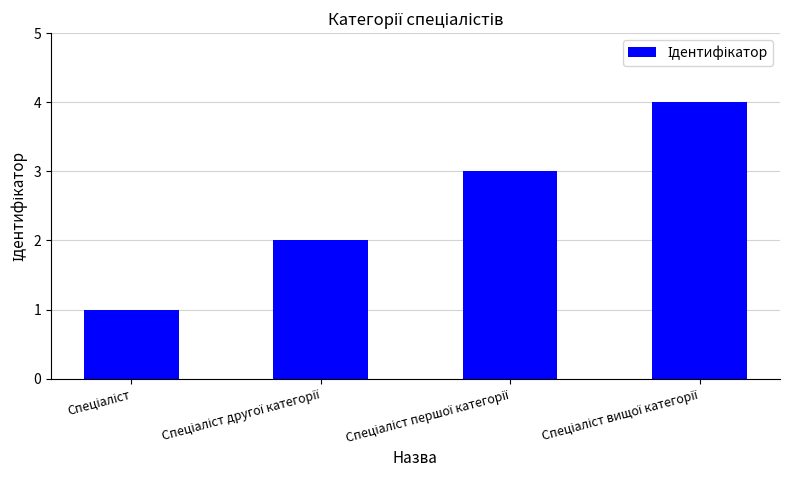

What is the greatest value displayed?

4